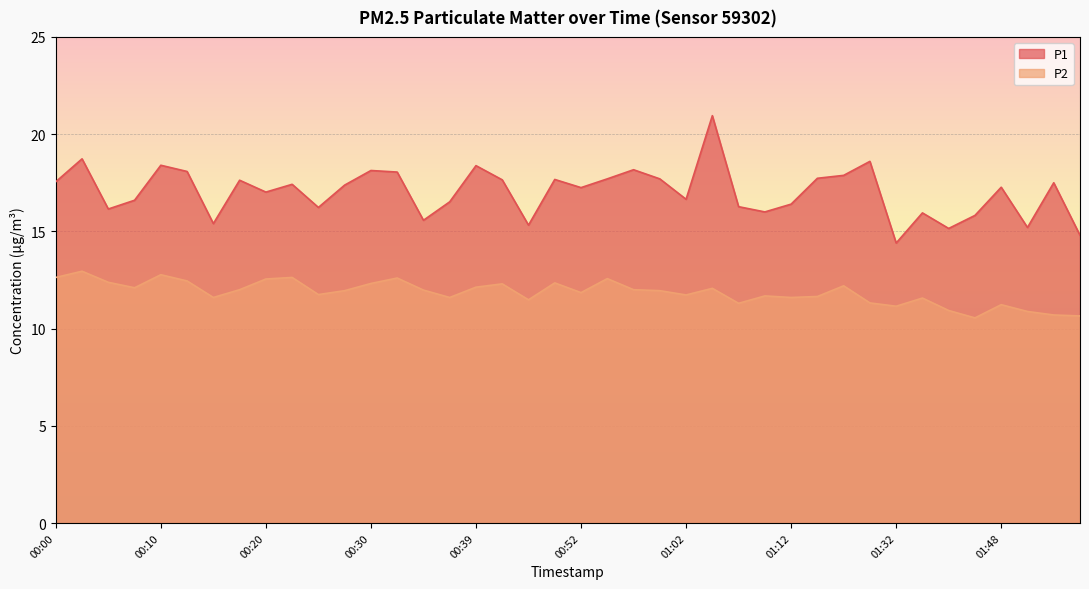

List the series in order of their overall mean, highest first.

P1, P2